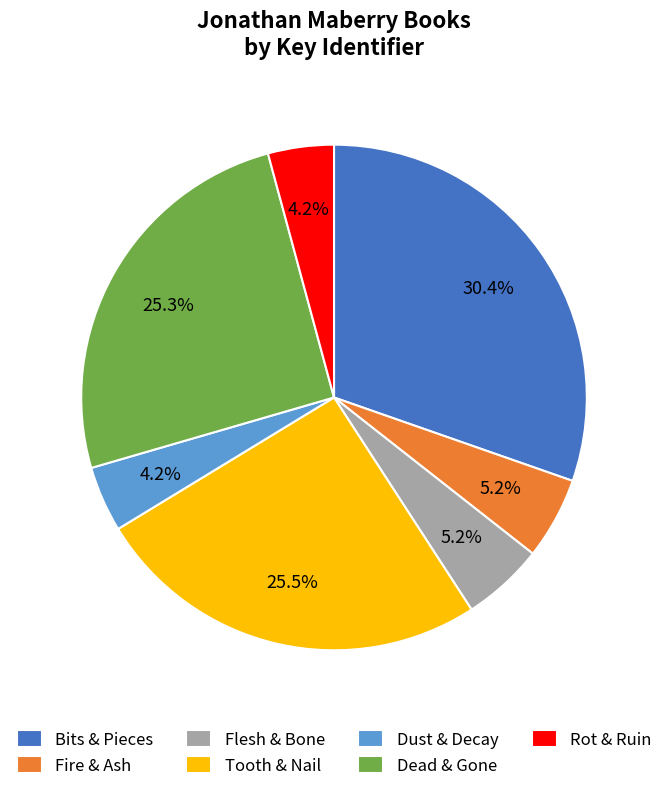

What percentage is the Bits & Pieces slice, to the nearest percent?

30%